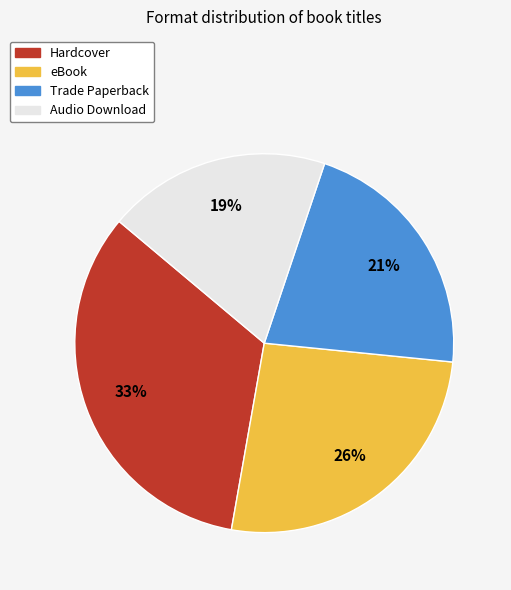

How many segments does this pie chart have?

4